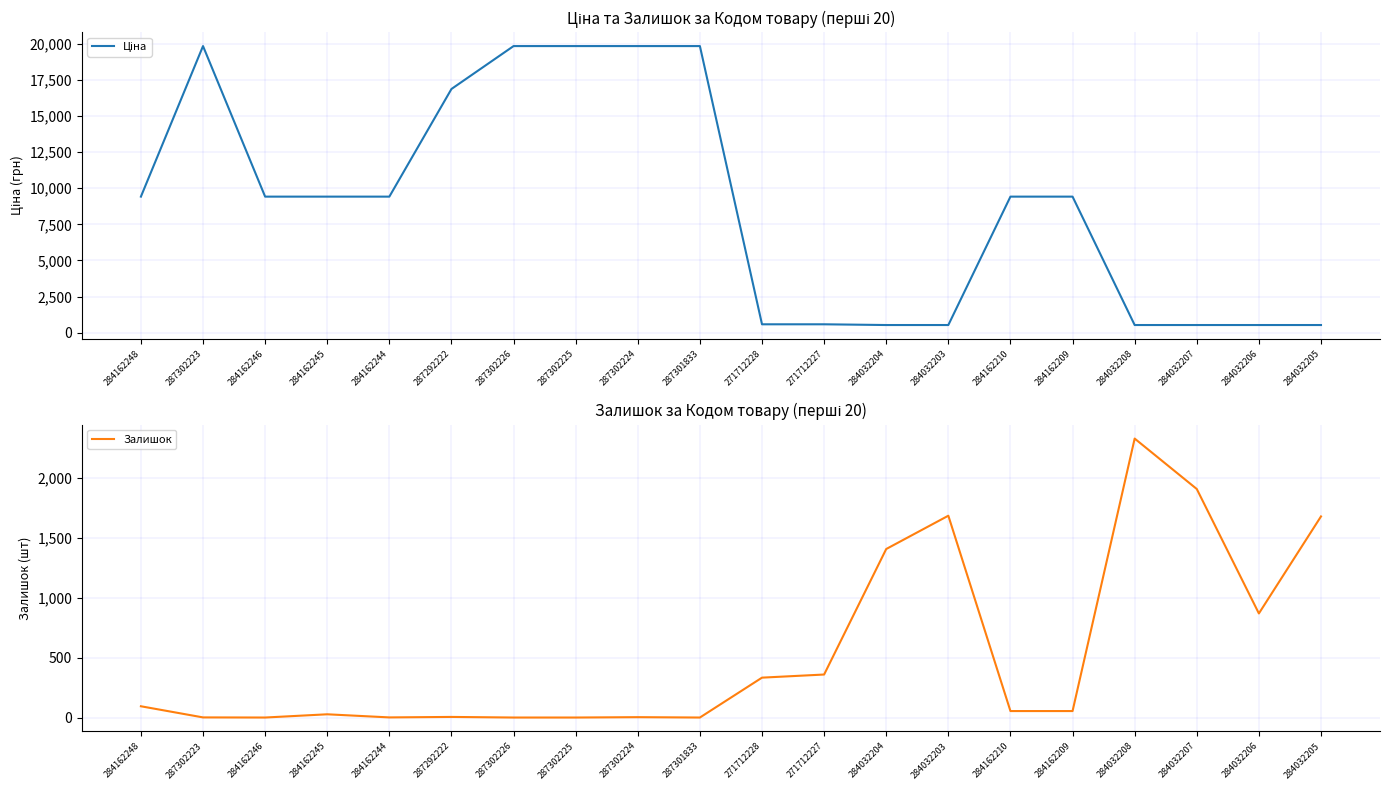

What is the label of the 12th point from the left?

271712227